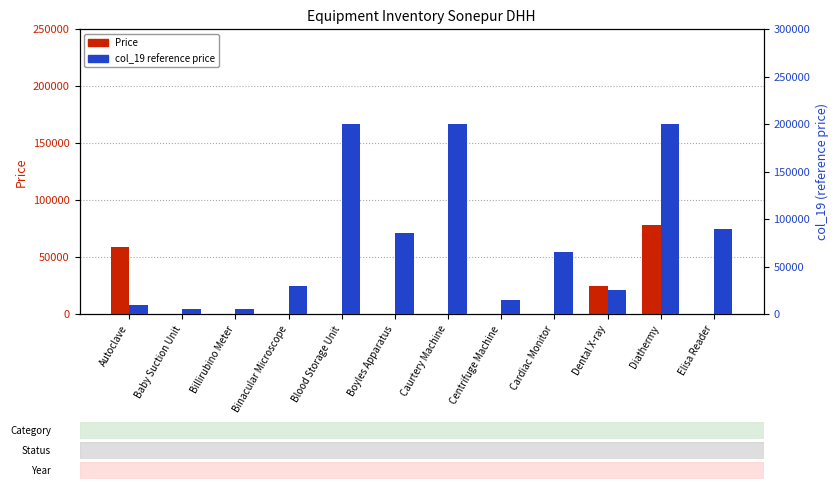

What is the sum of the col_19 value values at Autoclave and Binacular Microscope?

40000